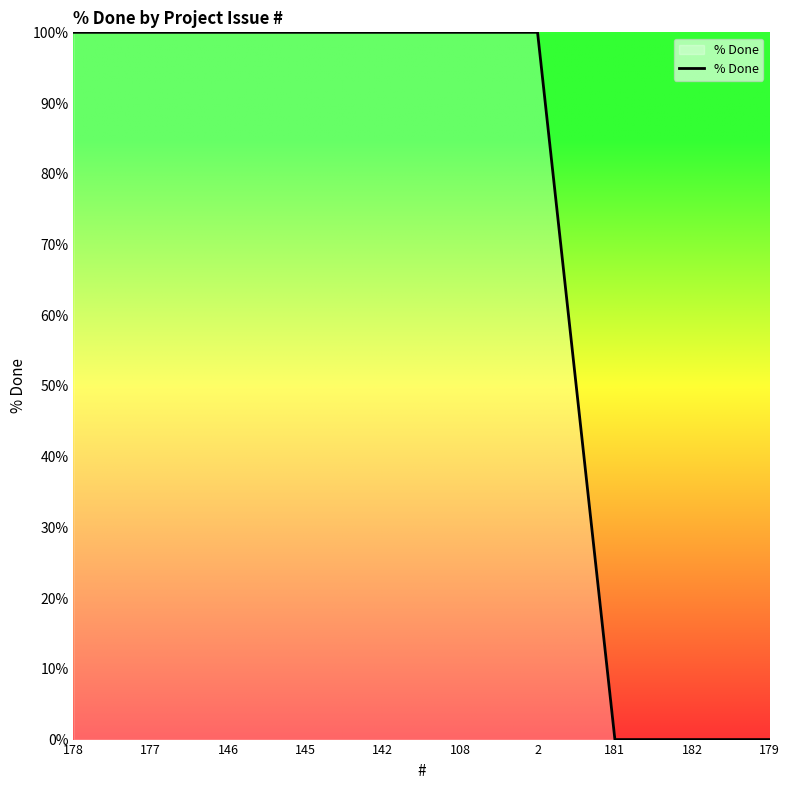

Does the chart display data point markers on the line(s)?

No